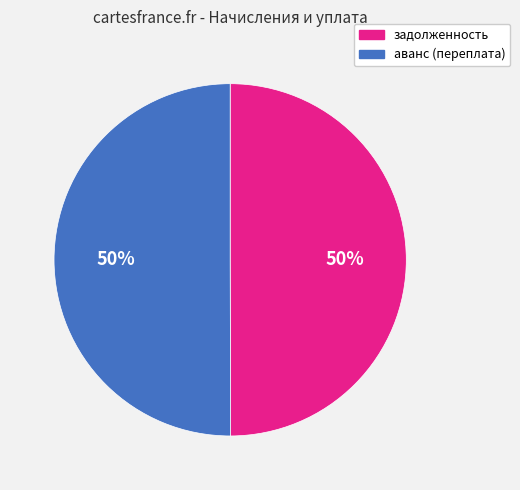

Approximately how many times larger is the value at задолженность compared to аванс (переплата)?

1.0